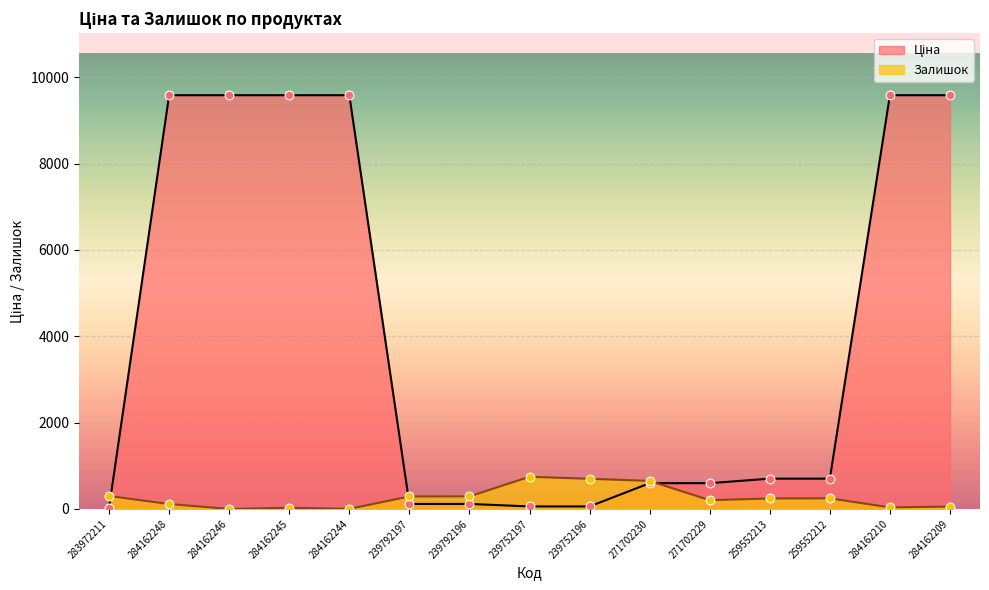

Which series has the largest total across all categories?

Ціна